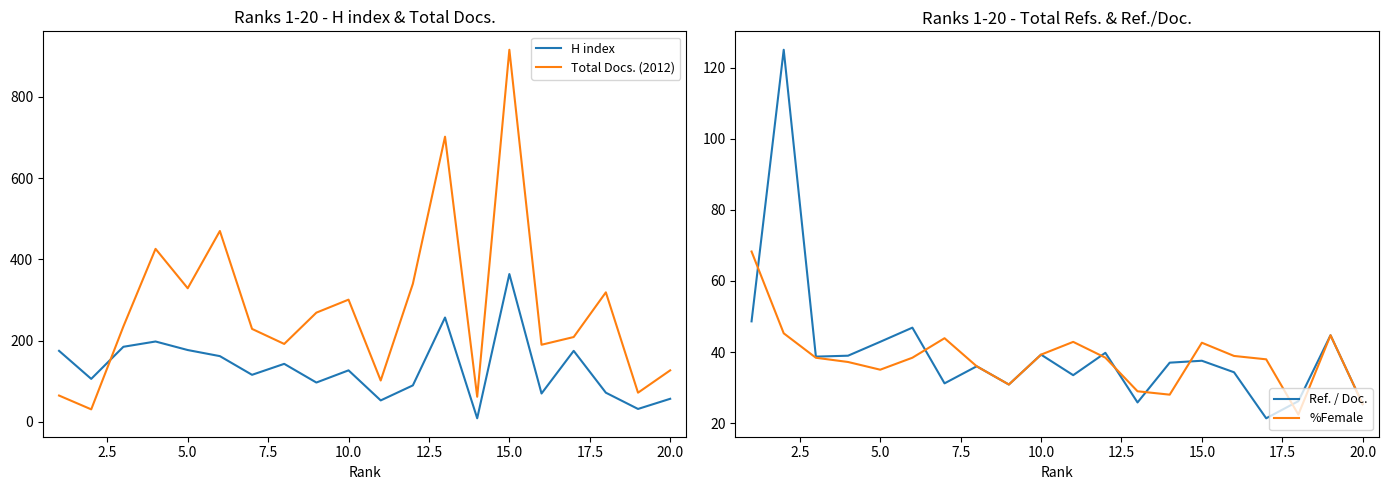

What is the difference between the maximum and minimum values in the Ref. / Doc. series?

103.7